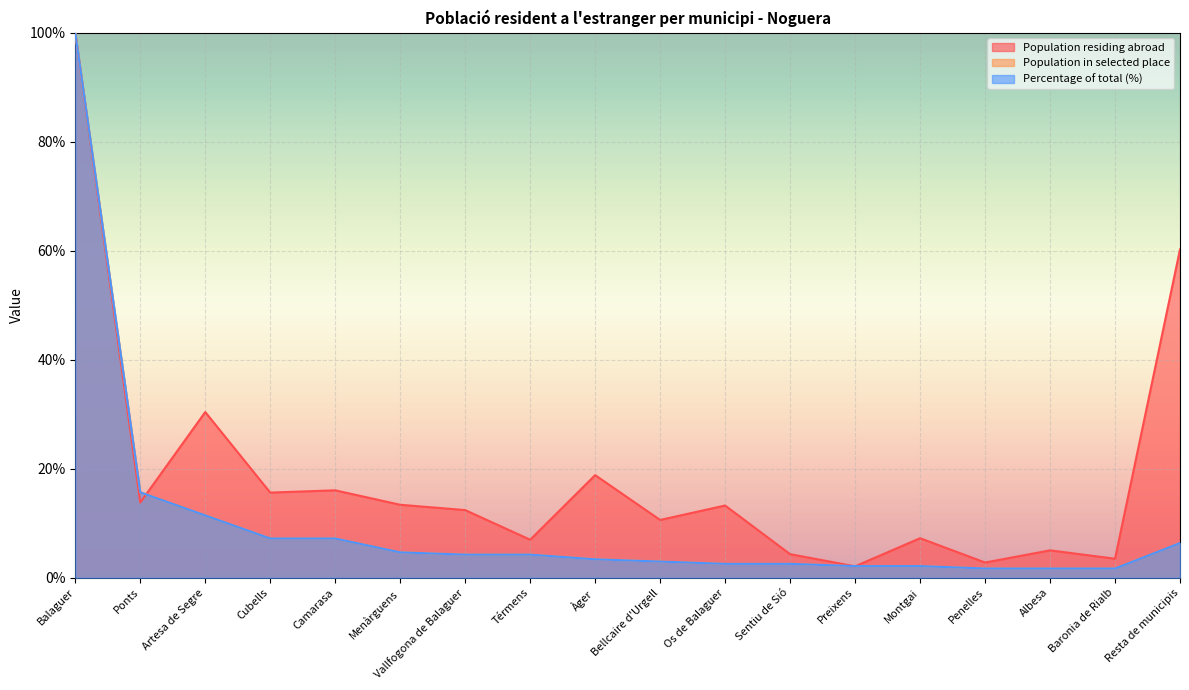

What is the label of the 18th point from the right?

Balaguer